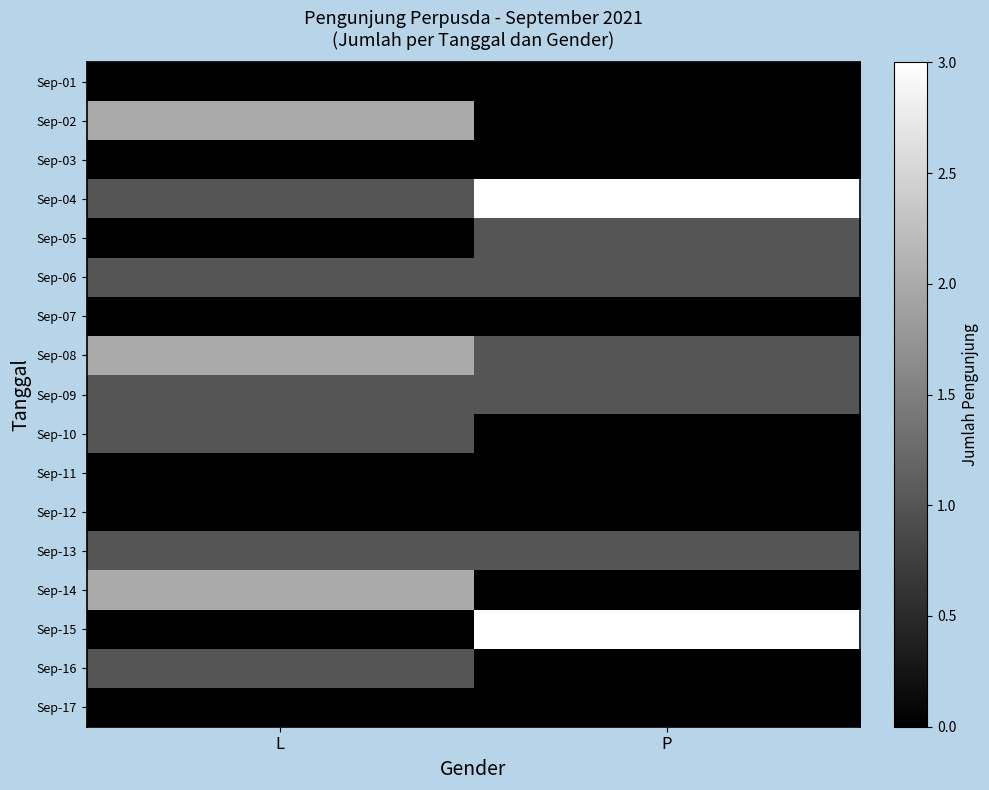

Reading right to left, what are all the values shown in this chart?

Sep-01: P=0	L=0
Sep-02: P=0	L=2
Sep-03: P=0	L=0
Sep-04: P=3	L=1
Sep-05: P=1	L=0
Sep-06: P=1	L=1
Sep-07: P=0	L=0
Sep-08: P=1	L=2
Sep-09: P=1	L=1
Sep-10: P=0	L=1
Sep-11: P=0	L=0
Sep-12: P=0	L=0
Sep-13: P=1	L=1
Sep-14: P=0	L=2
Sep-15: P=3	L=0
Sep-16: P=0	L=1
Sep-17: P=0	L=0